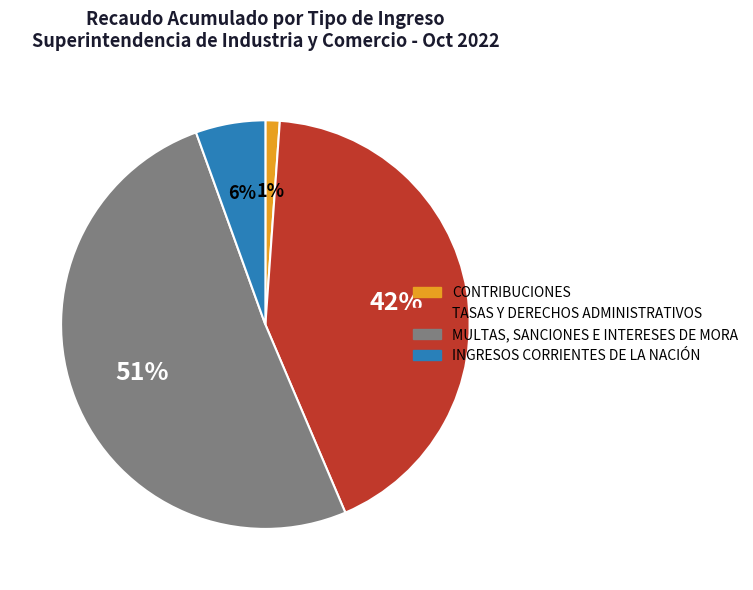

To the nearest percent, what is the difference between the largest and smallest slice percentages?

50%